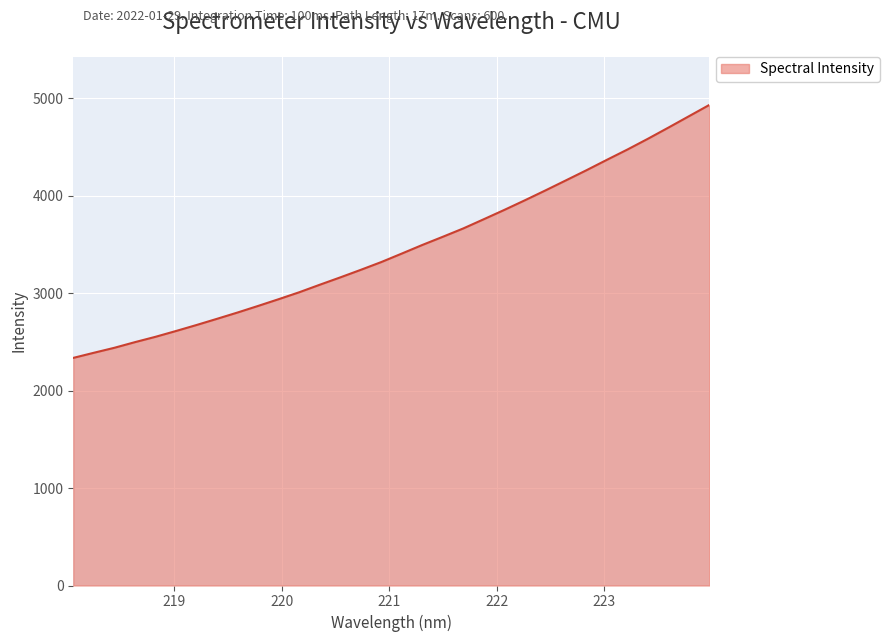

What is the greatest value displayed?

4934.2